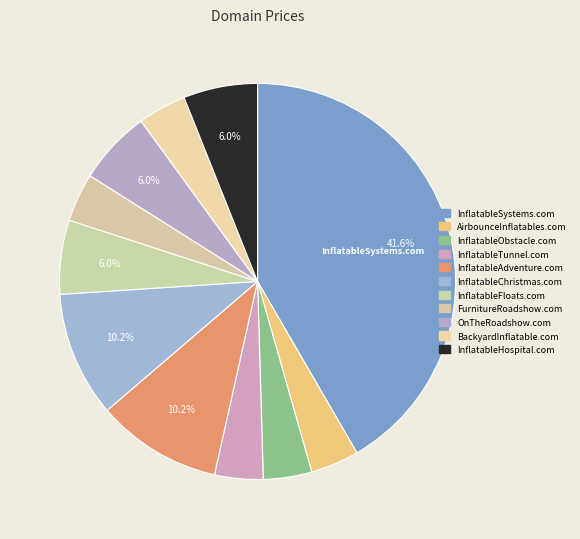

How many slices are in this pie chart?

11